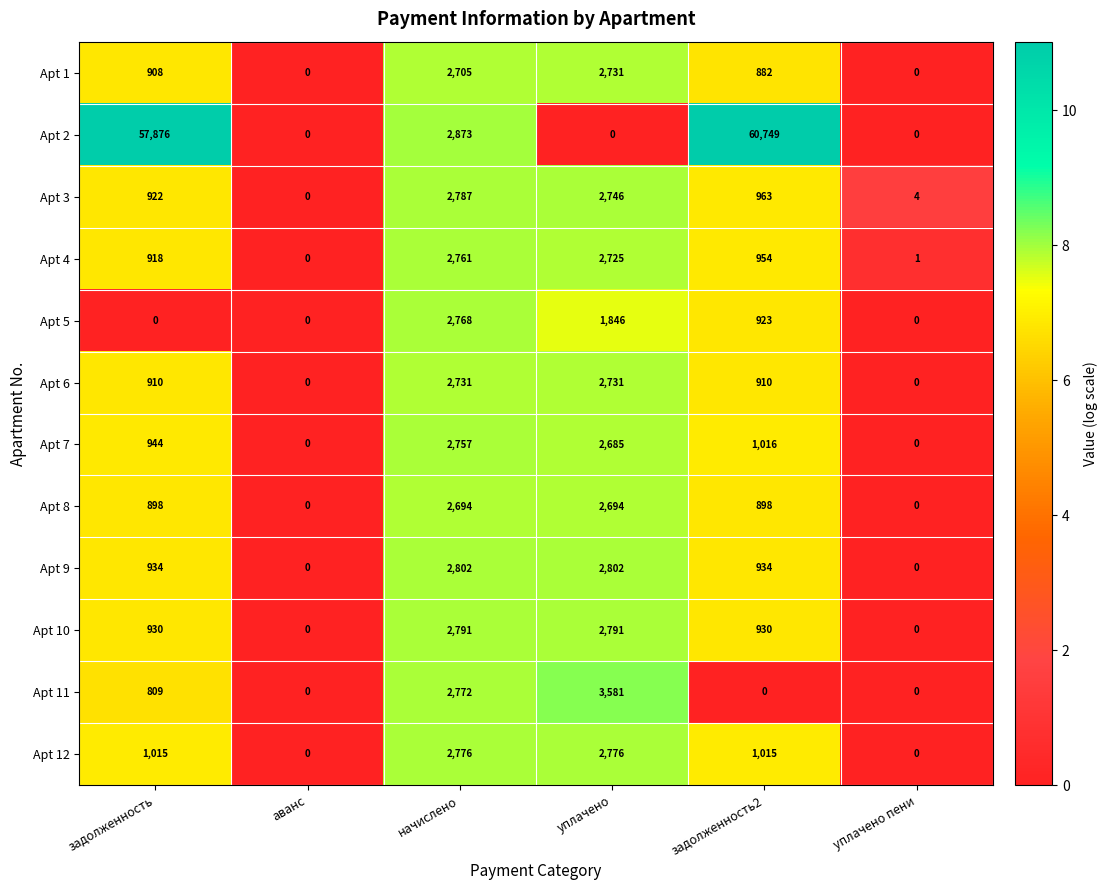

Which series has the widest spread of values?

Apt 2